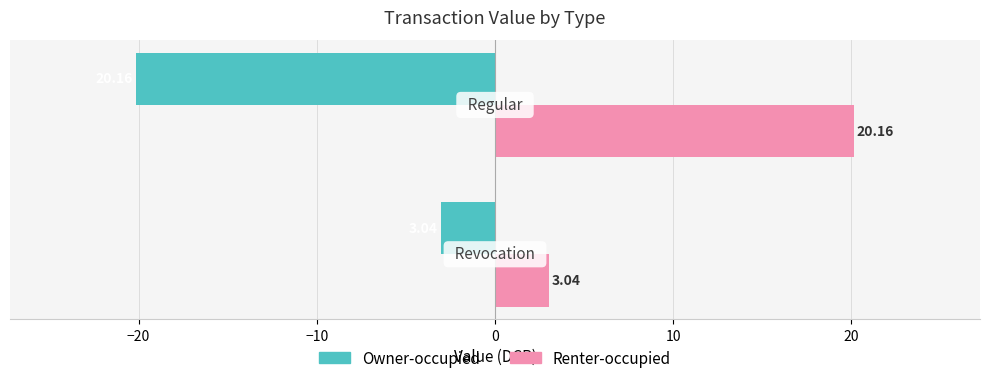

Which series has the largest total across all categories?

Renter-occupied